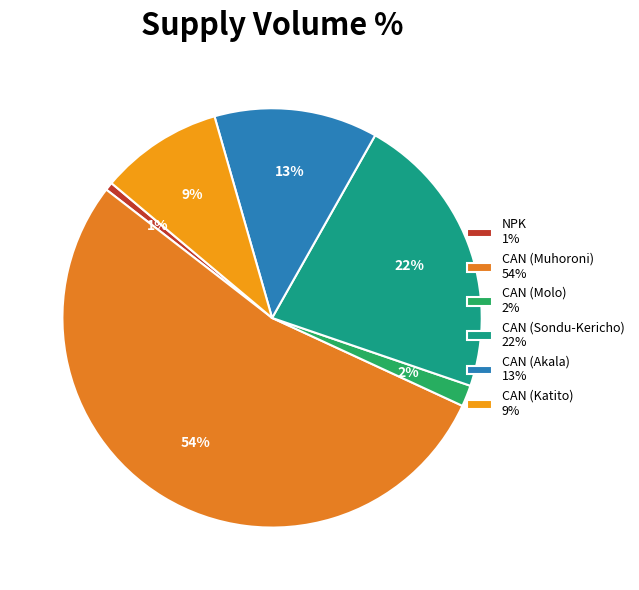

What is the largest slice in the pie chart?

CAN (Muhoroni) 54%